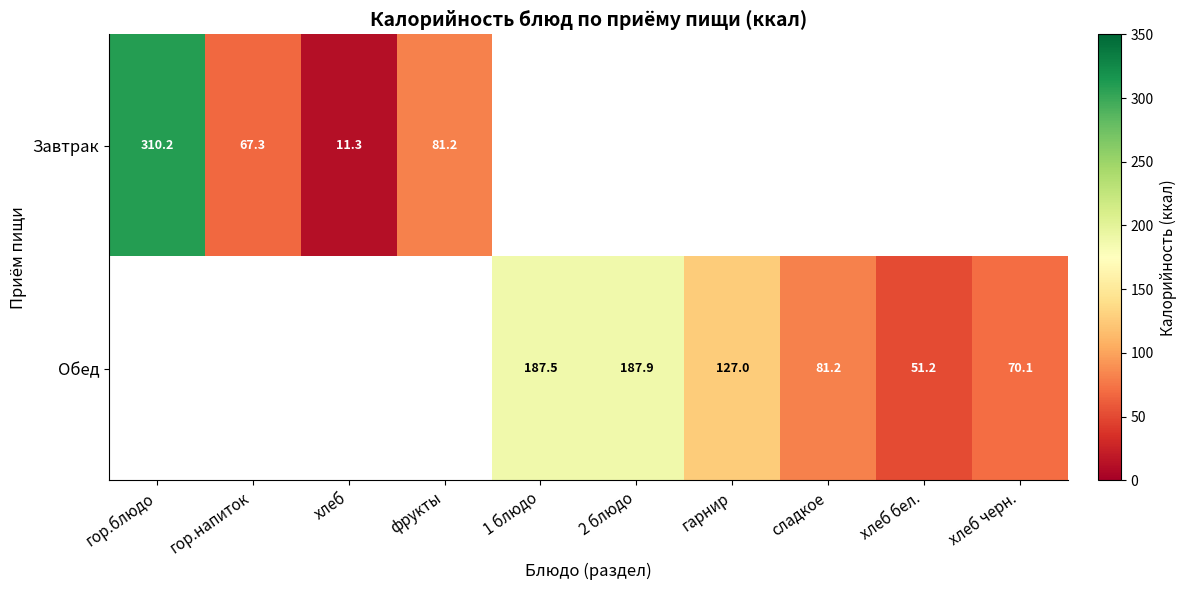

Which series has the widest spread of values?

Завтрак